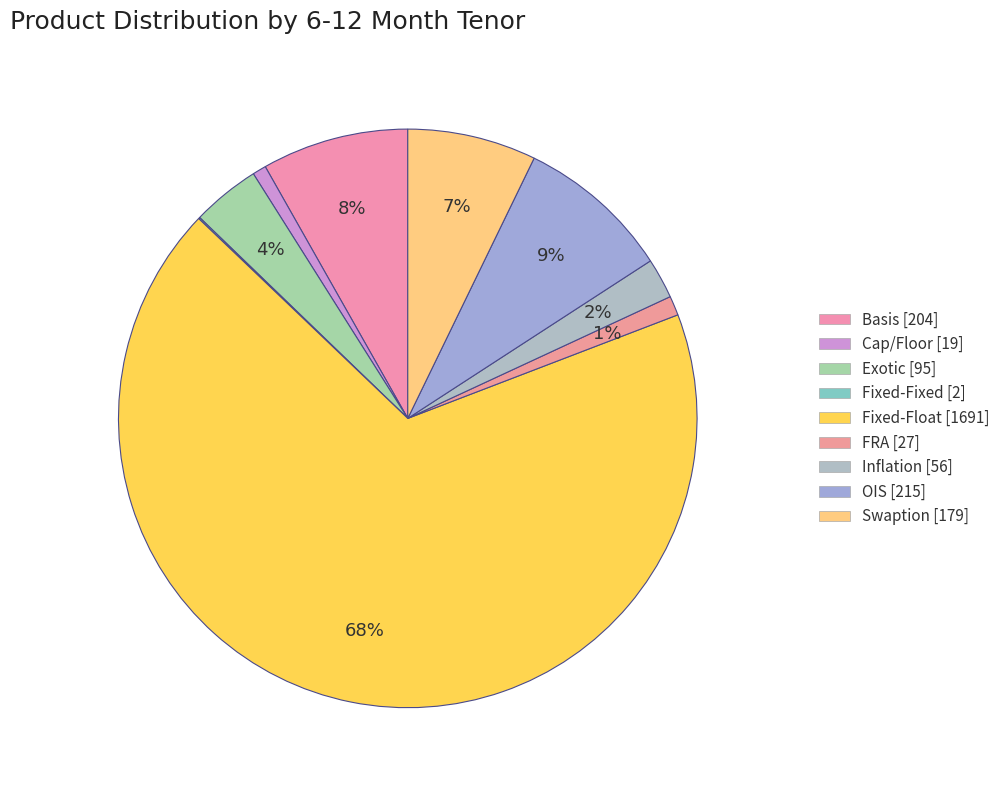

How many slices are in this pie chart?

9